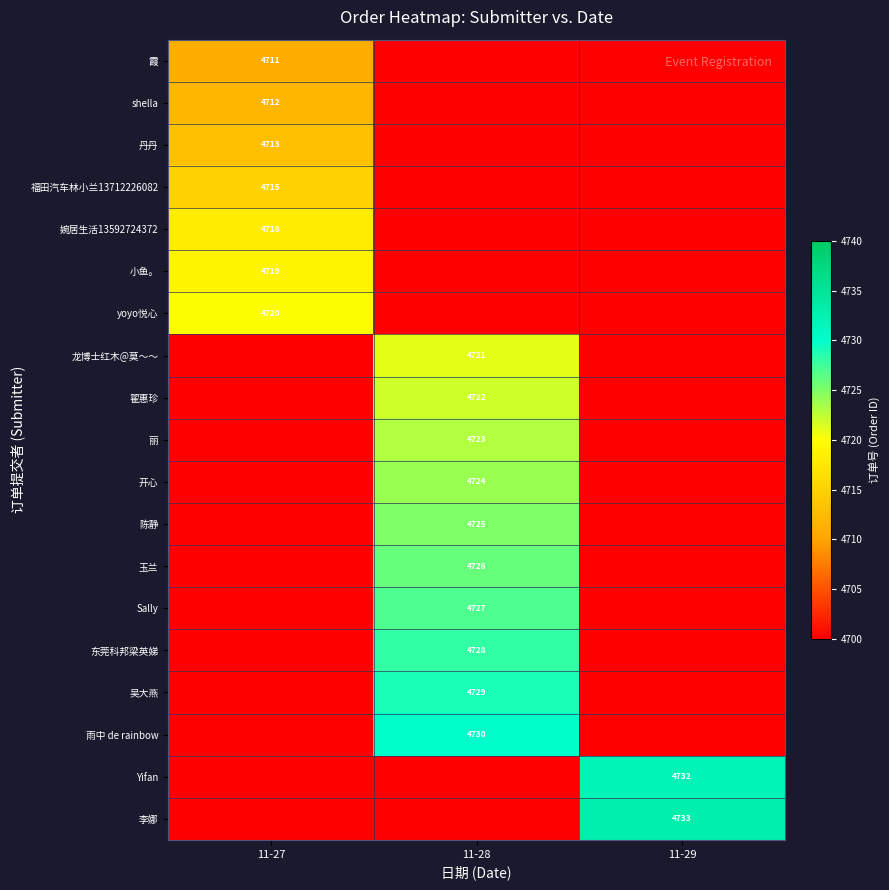

The value of 开心 at 11-28 is 4724. True or false?

True